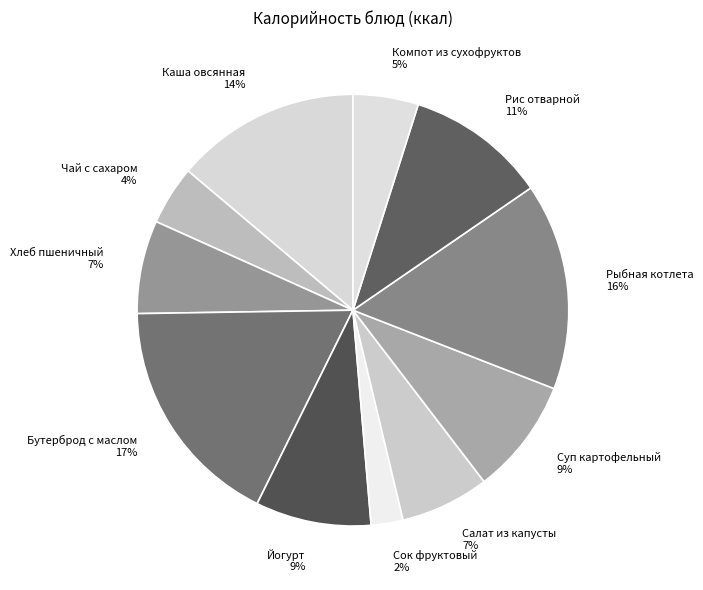

Is it true that Компот из сухофруктов is 16% of the pie?

False